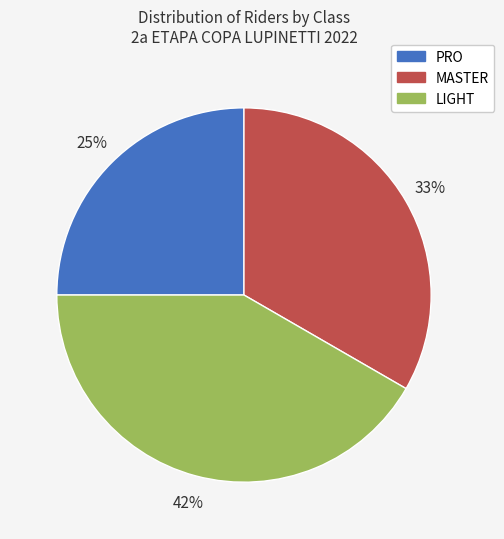

Approximately how many times larger is the value at MASTER compared to PRO?

1.3